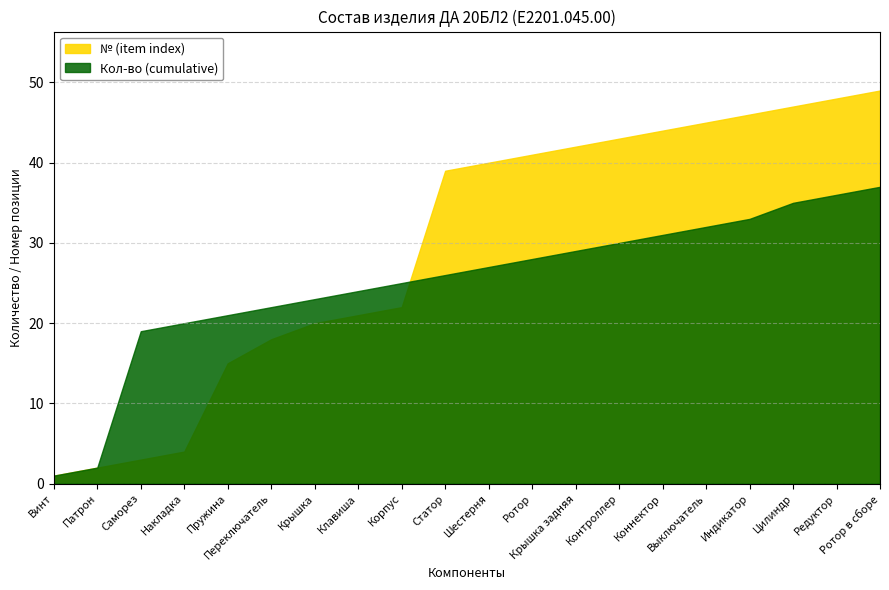

What is the difference between the highest and lowest values at Накладка?

16